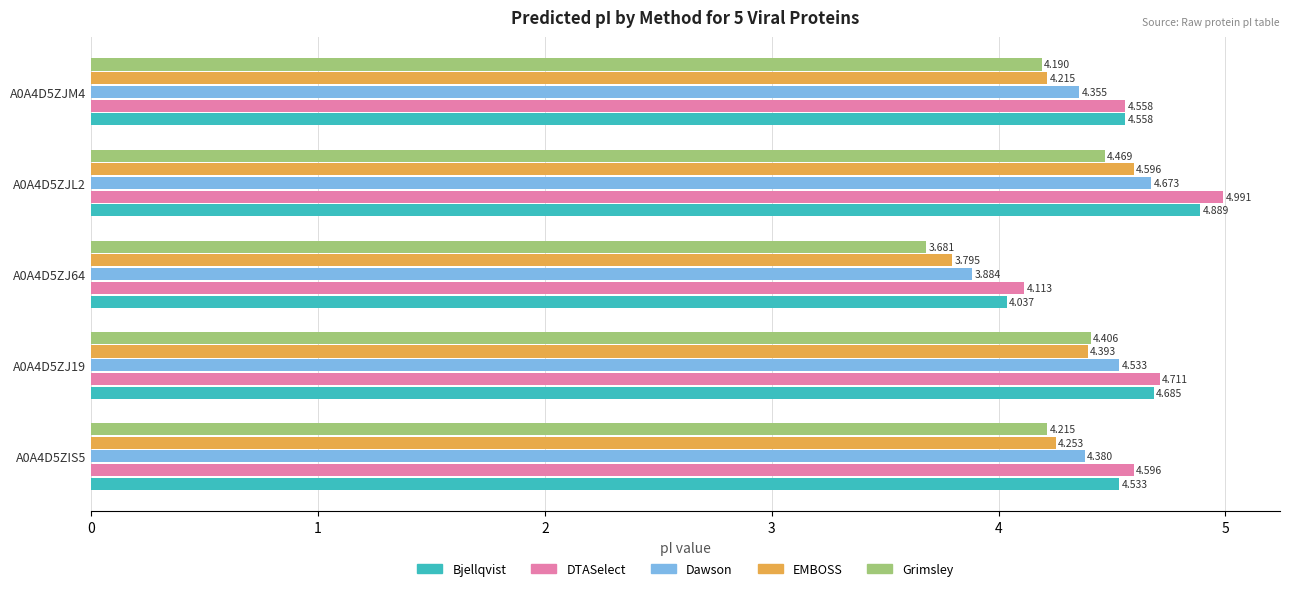

Is the value of Bjellqvist at A0A4D5ZJ64 greater than the value of Grimsley at A0A4D5ZJ19?

No